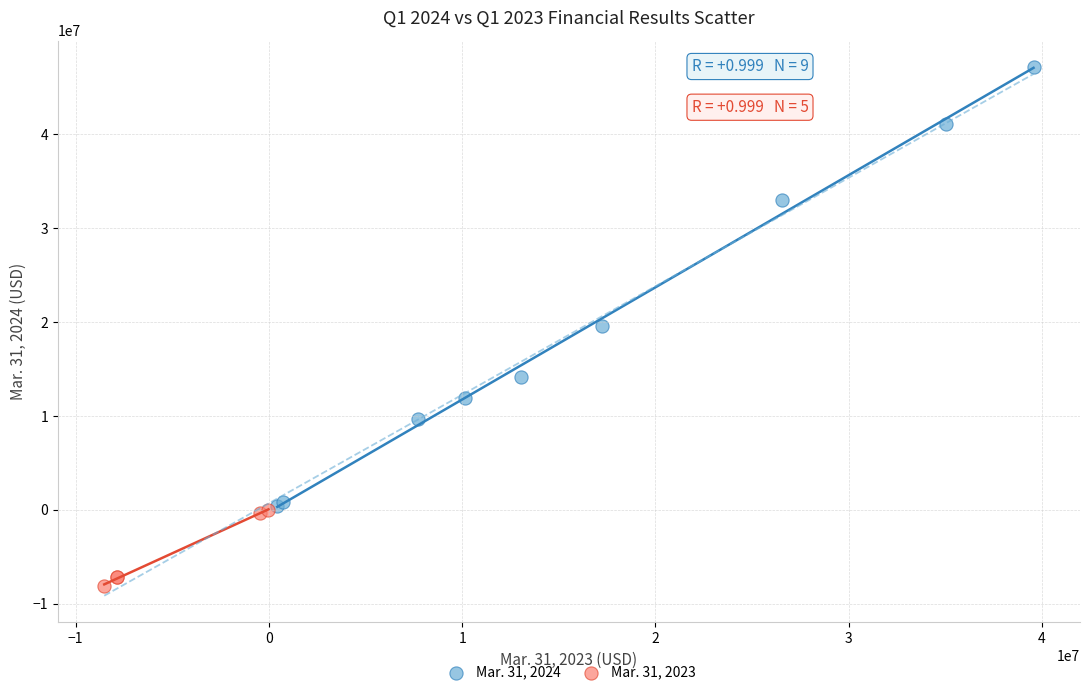

Which series has the largest Y range (max minus min)?

Mar. 31, 2024